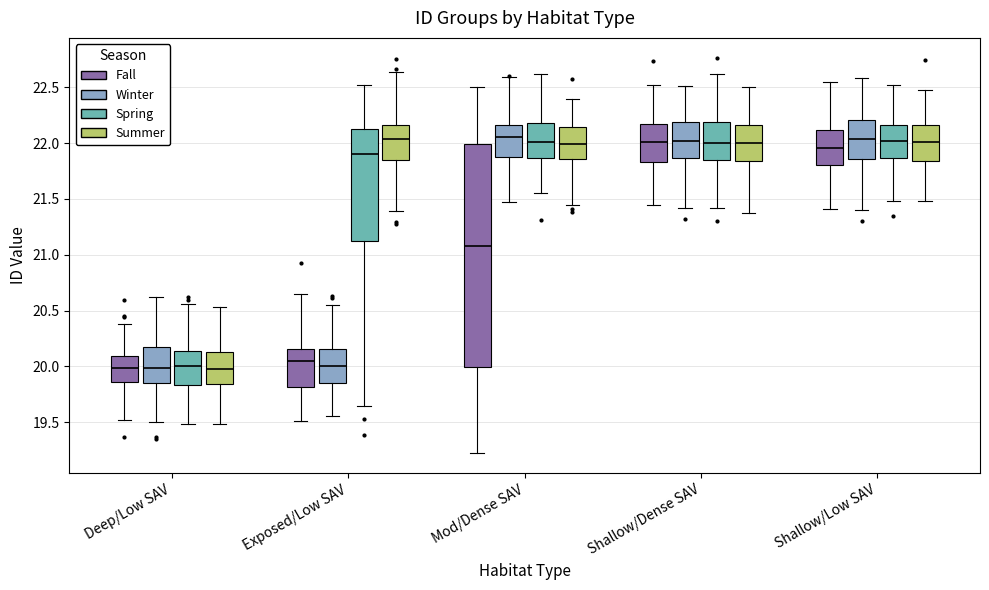

Reading left to right, transcribe this box plot: for each box, give where its median line is, the range the box spans, and where its two whiskers end, as read against the y-axis. The values are not printed on the chart, so give them approximately, as read against the axis.

Deep/Low SAV (Fall): median 20.00, box 19.85 to 20.10, whiskers 19.50 to 20.40
Deep/Low SAV (Winter): median 20.00, box 19.85 to 20.15, whiskers 19.50 to 20.60
Deep/Low SAV (Spring): median 20.00, box 19.85 to 20.15, whiskers 19.50 to 20.55
Deep/Low SAV (Summer): median 20.00, box 19.85 to 20.15, whiskers 19.50 to 20.55
Exposed/Low SAV (Fall): median 20.05, box 19.80 to 20.15, whiskers 19.50 to 20.65
Exposed/Low SAV (Winter): median 20.00, box 19.85 to 20.15, whiskers 19.55 to 20.55
Exposed/Low SAV (Spring): median 21.90, box 21.15 to 22.15, whiskers 19.65 to 22.50
Exposed/Low SAV (Summer): median 22.05, box 21.85 to 22.15, whiskers 21.40 to 22.65
Mod/Dense SAV (Fall): median 21.10, box 20.00 to 22.00, whiskers 19.20 to 22.50
Mod/Dense SAV (Winter): median 22.05, box 21.85 to 22.15, whiskers 21.45 to 22.60
Mod/Dense SAV (Spring): median 22.00, box 21.85 to 22.20, whiskers 21.55 to 22.60
Mod/Dense SAV (Summer): median 22.00, box 21.85 to 22.15, whiskers 21.45 to 22.40
Shallow/Dense SAV (Fall): median 22.00, box 21.85 to 22.15, whiskers 21.45 to 22.55
Shallow/Dense SAV (Winter): median 22.00, box 21.85 to 22.20, whiskers 21.40 to 22.50
Shallow/Dense SAV (Spring): median 22.00, box 21.85 to 22.20, whiskers 21.40 to 22.60
Shallow/Dense SAV (Summer): median 22.00, box 21.85 to 22.15, whiskers 21.35 to 22.50
Shallow/Low SAV (Fall): median 21.95, box 21.80 to 22.10, whiskers 21.40 to 22.55
Shallow/Low SAV (Winter): median 22.05, box 21.85 to 22.20, whiskers 21.40 to 22.60
Shallow/Low SAV (Spring): median 22.00, box 21.85 to 22.15, whiskers 21.50 to 22.50
Shallow/Low SAV (Summer): median 22.00, box 21.85 to 22.15, whiskers 21.50 to 22.50